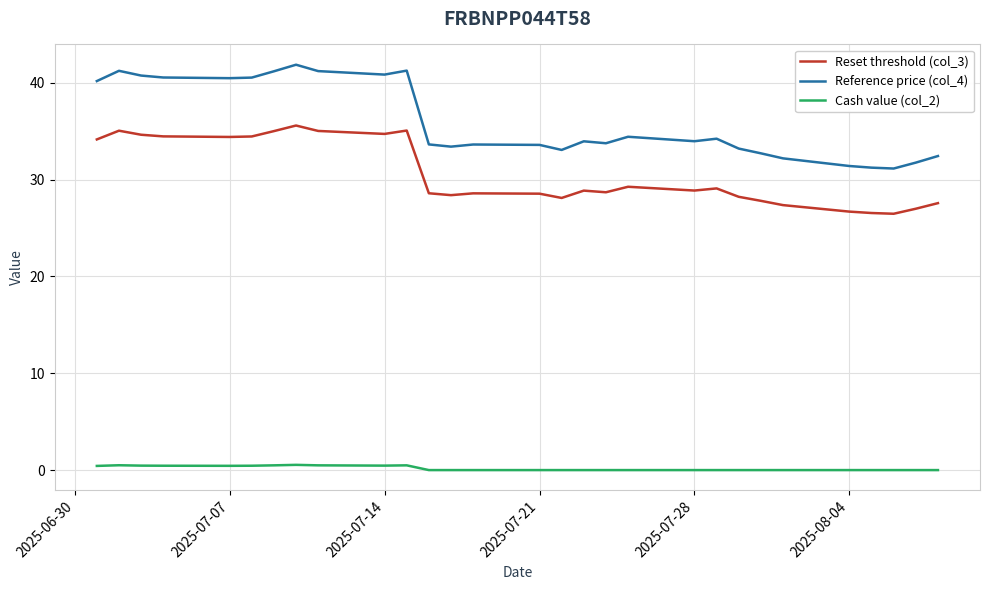

What is the difference between the maximum and minimum values in the Cash value (col_2) series?

0.5